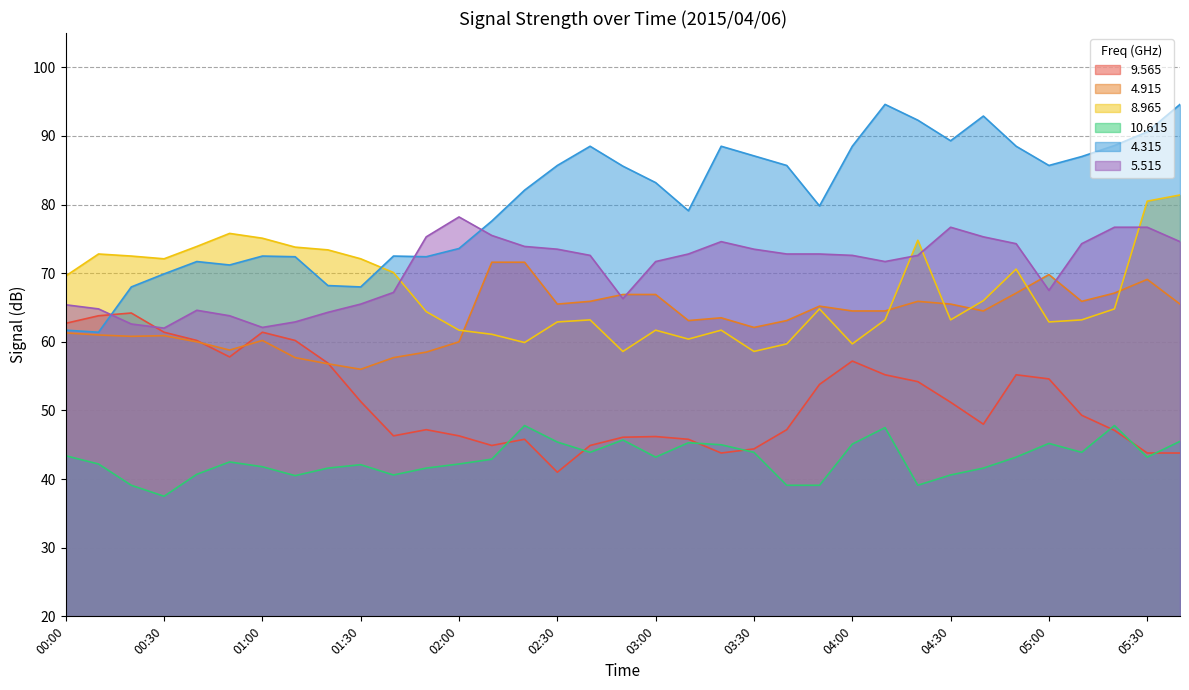

What is the label of the 14th point from the left?

02:10